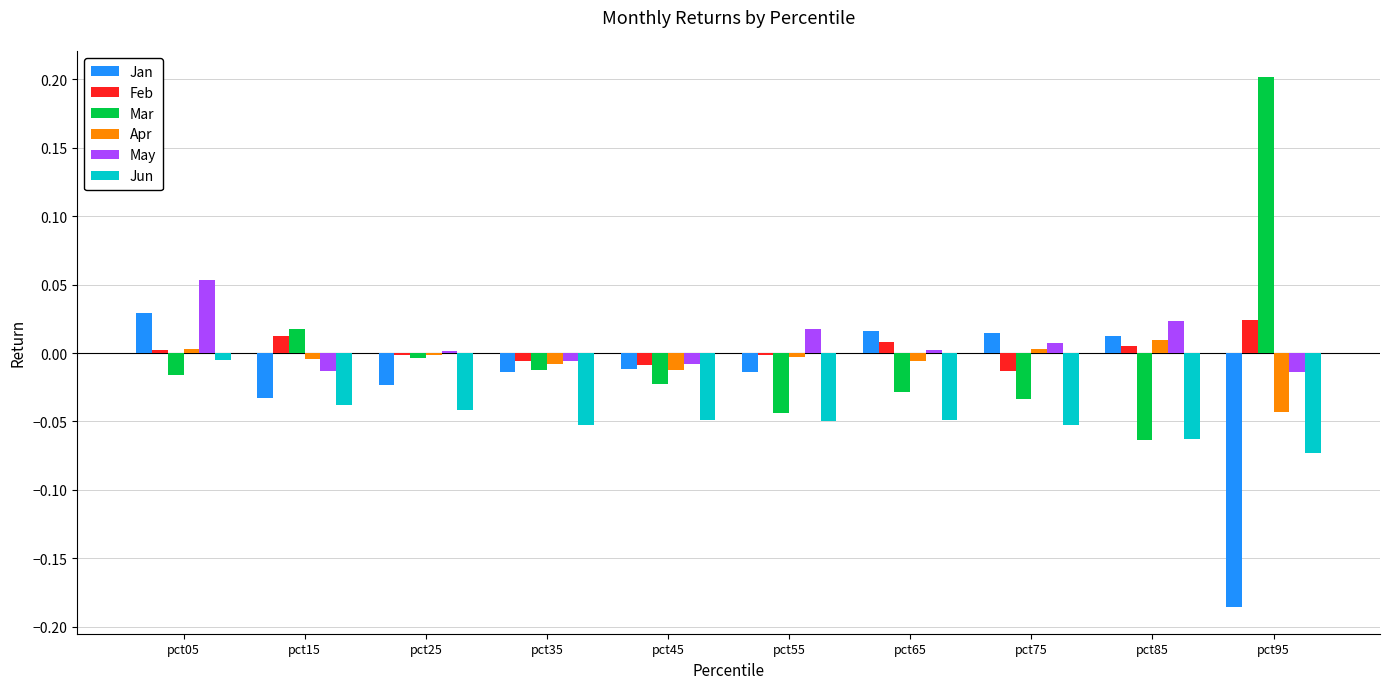

At pct65, list the series in order from smallest to largest.

Jun, Mar, Apr, May, Feb, Jan